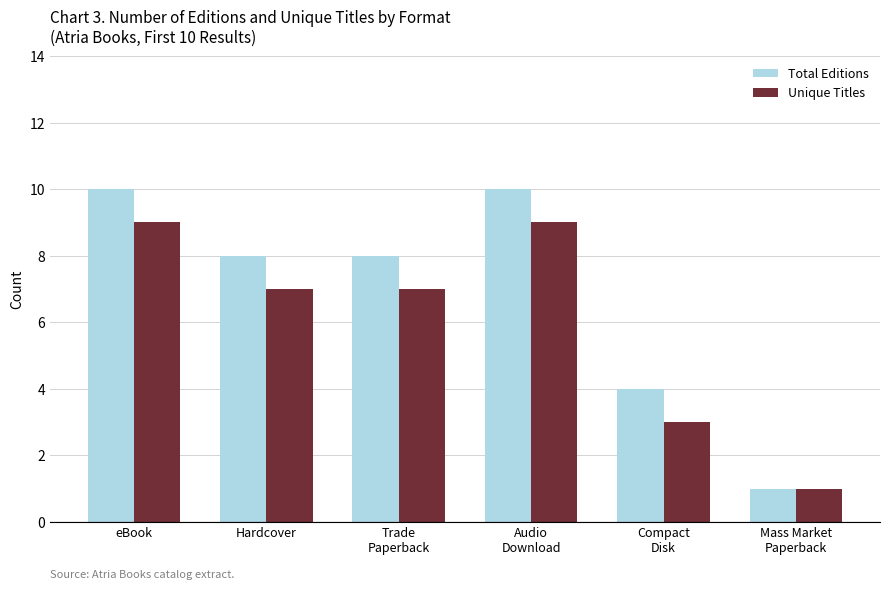

What is the maximum value shown in the chart?

10